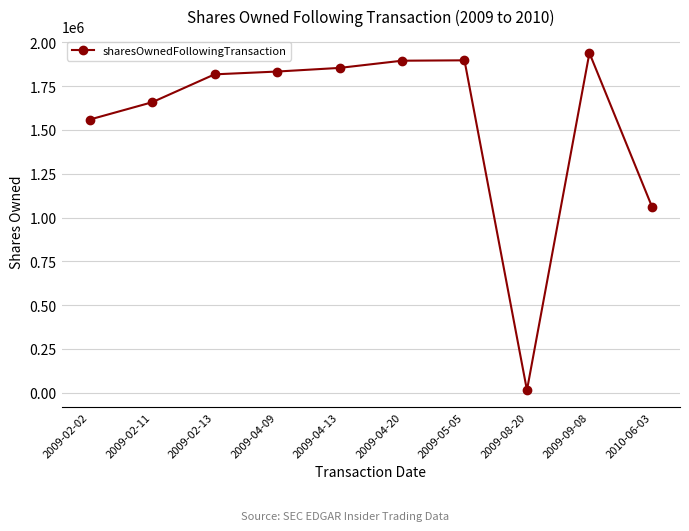

How many data points does each series have?

10